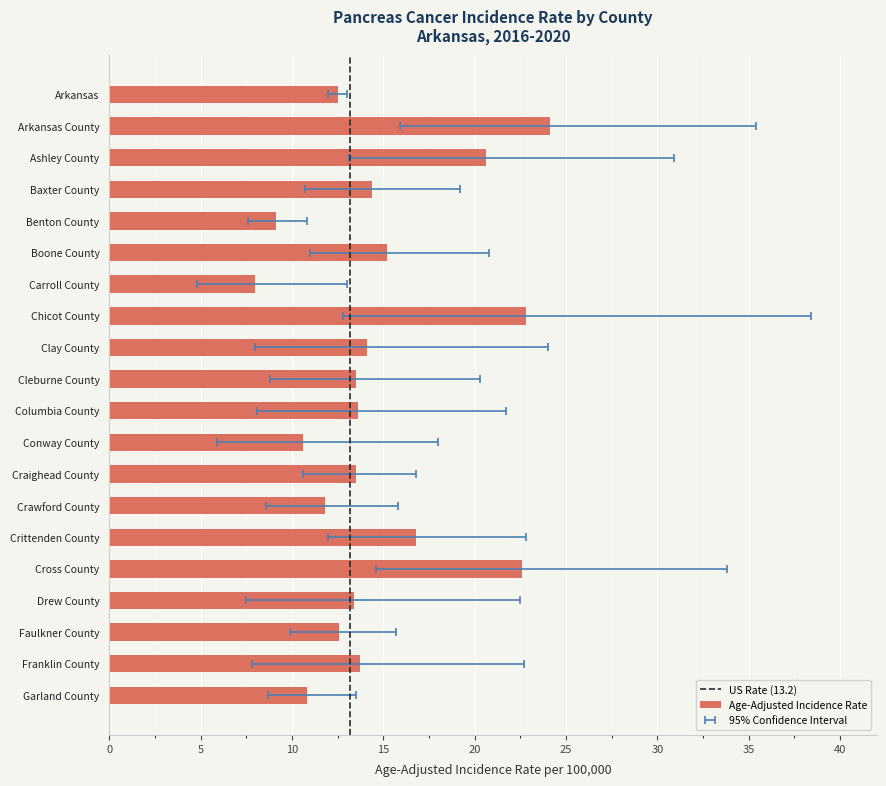

Are the bars horizontal?

Yes